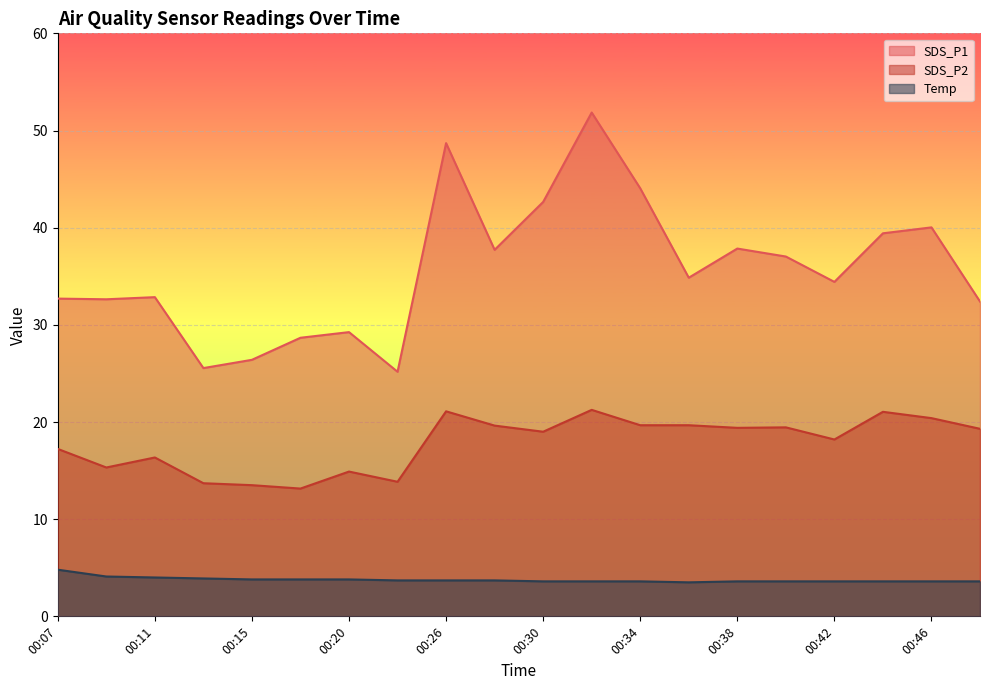

What is the difference between the maximum and minimum values in the Temp series?

1.3